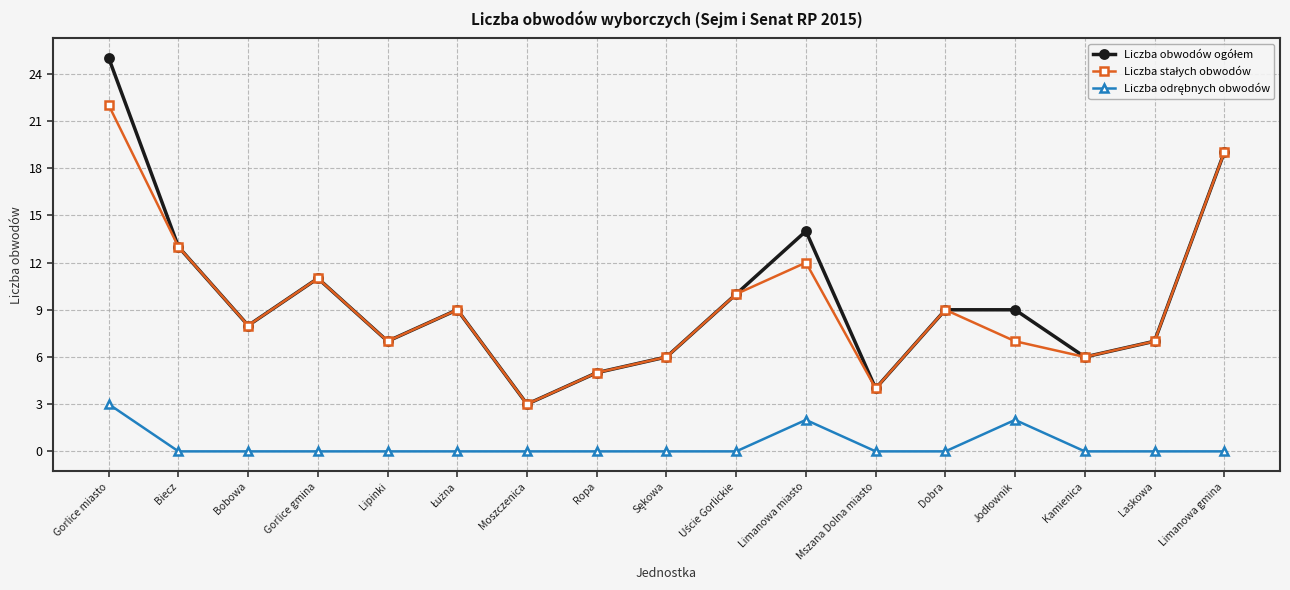

What is the label of the 5th point from the left?

Lipinki